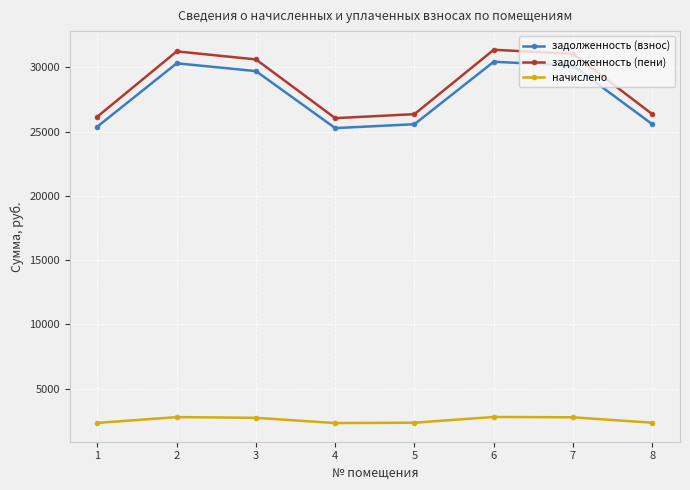

True or false: задолженность (взнос) has a value of 25578.2 at 8.

True